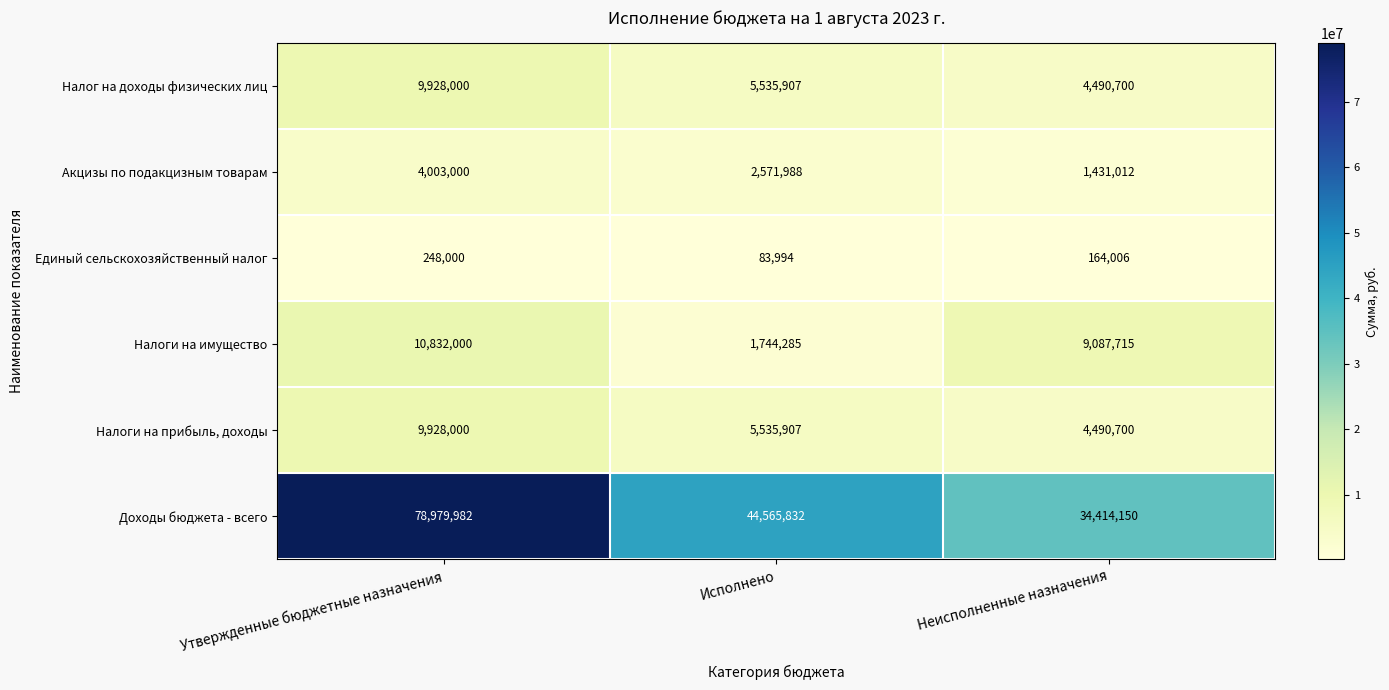

What is the spread (max minus min) of values at Утвержденные бюджетные назначения?

78731982